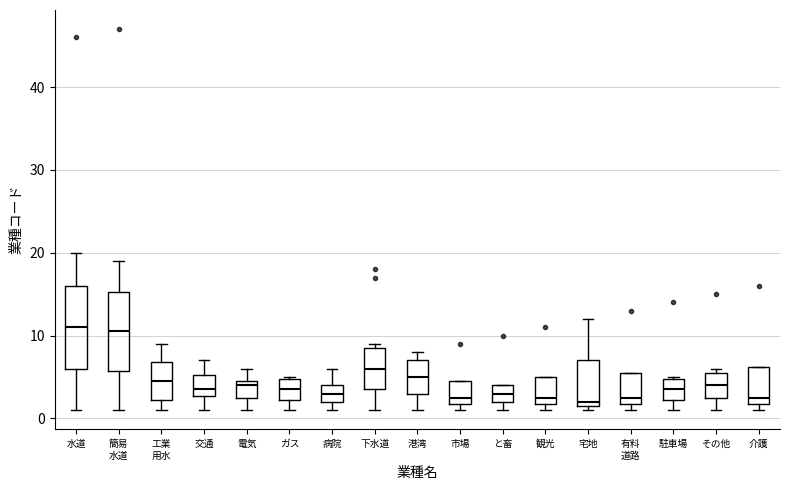

Where does the median line of the box for 有料 道路 sit on the y-axis? The values are not printed on the chart, so give them approximately, as read against the axis.

3